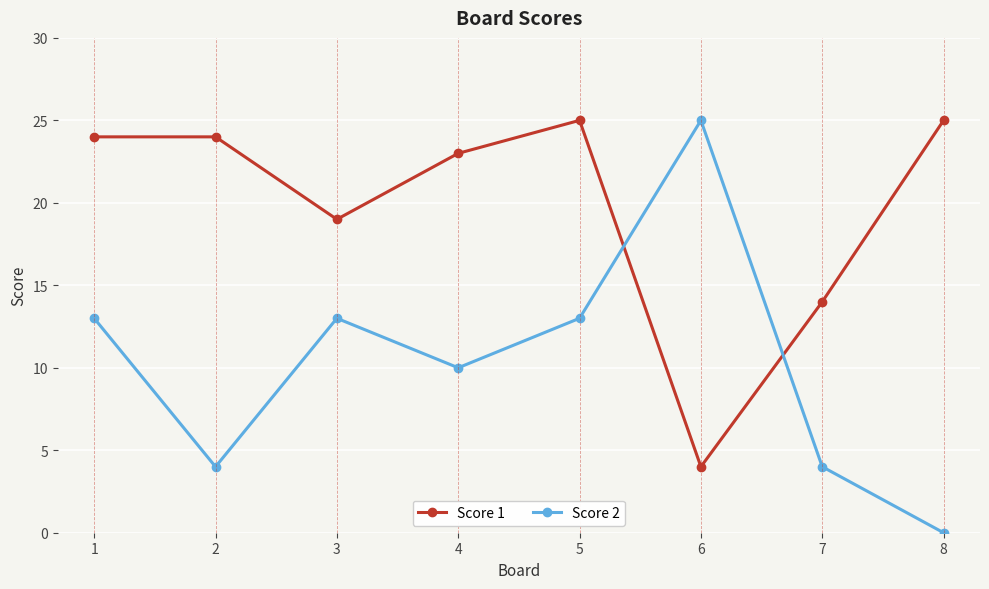

Between 2 and 7, which series saw the biggest shift?

Score 1